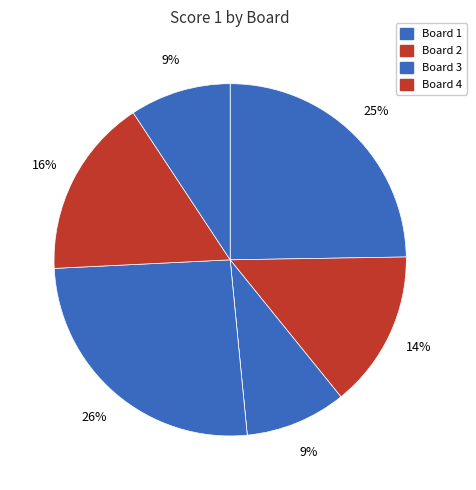

How many slices are in this pie chart?

7